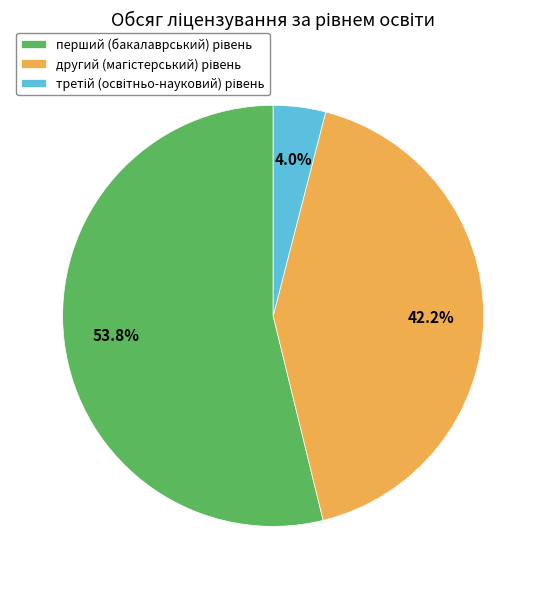

To the nearest percent, what is the difference between the largest and smallest slice percentages?

50%